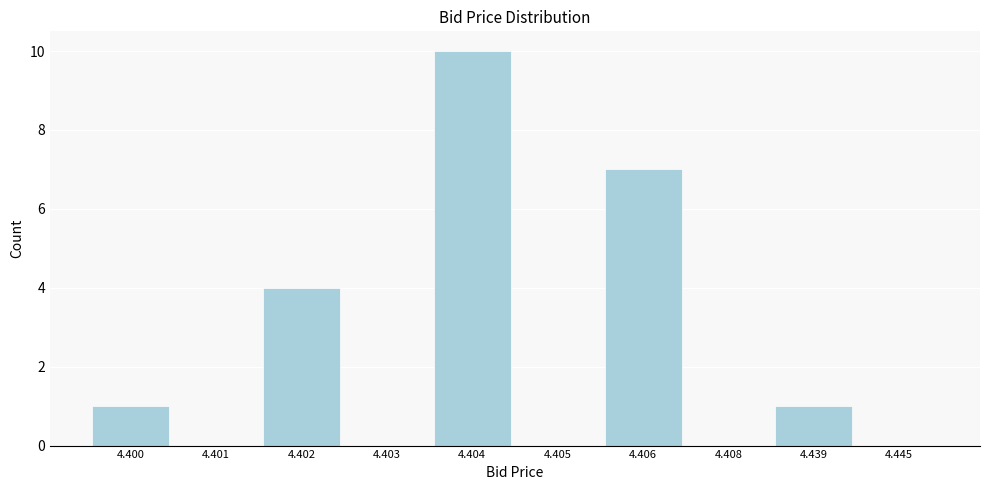

Reading left to right, what are all the values shown in this chart?

4.400=1	4.401=0	4.402=4	4.403=0	4.404=10	4.405=0	4.406=7	4.408=0	4.439=1	4.445=0